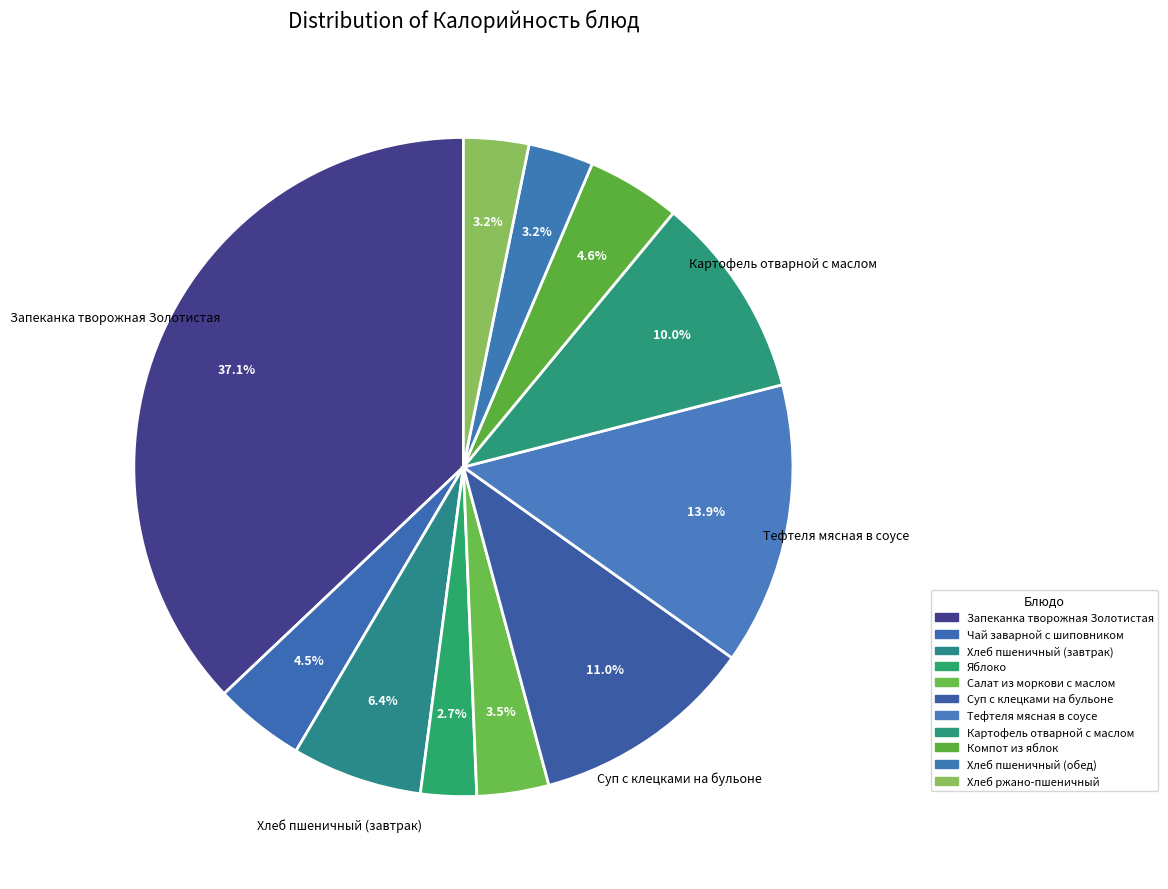

How many slices are in this pie chart?

11